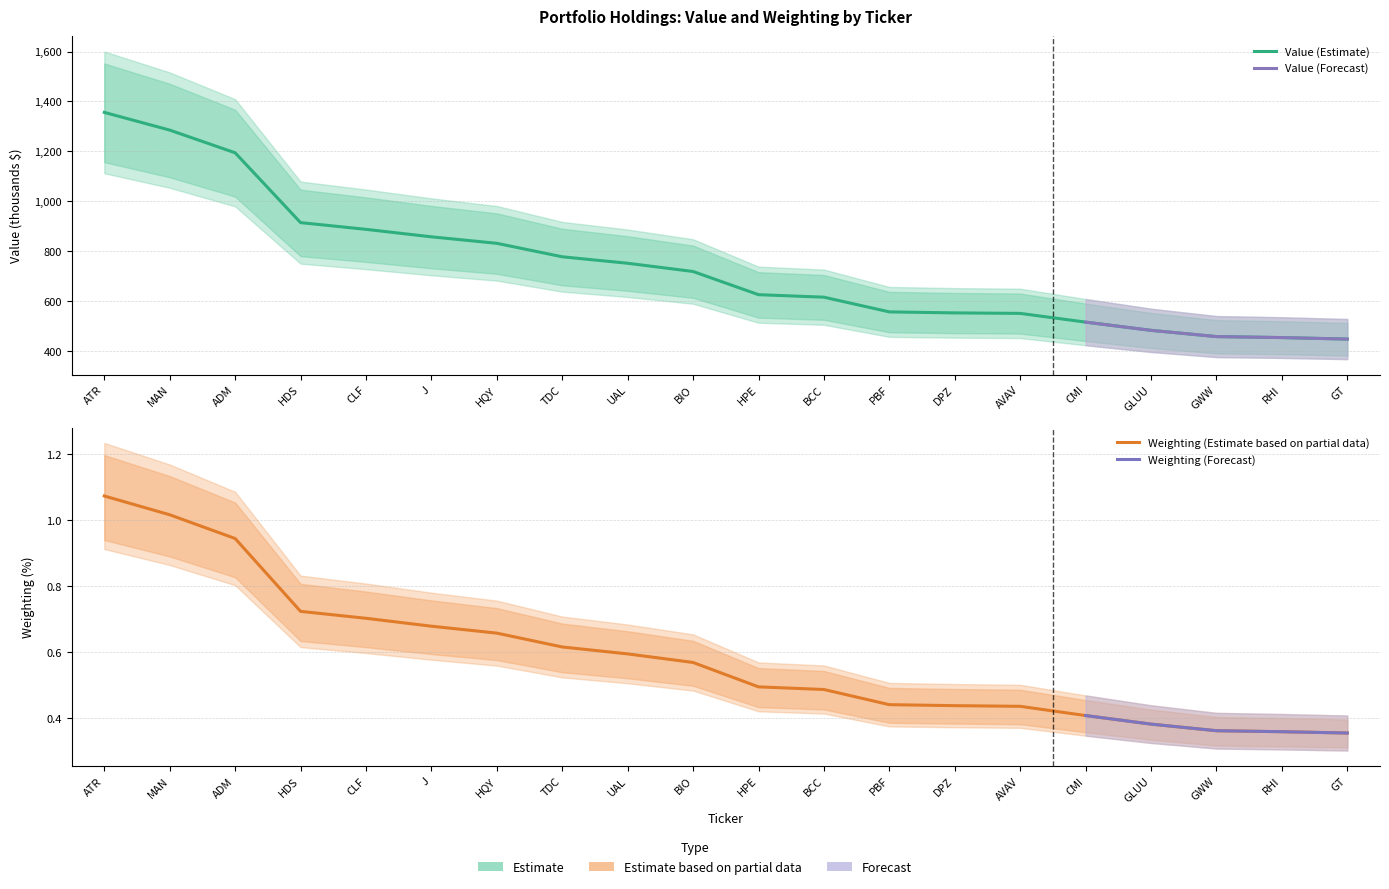

What is the value of the Weighting point at the 10th from the left?

0.6